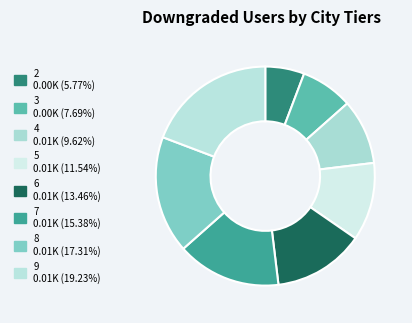

To the nearest percent, what is the combined percentage of 8 and 3?

25%